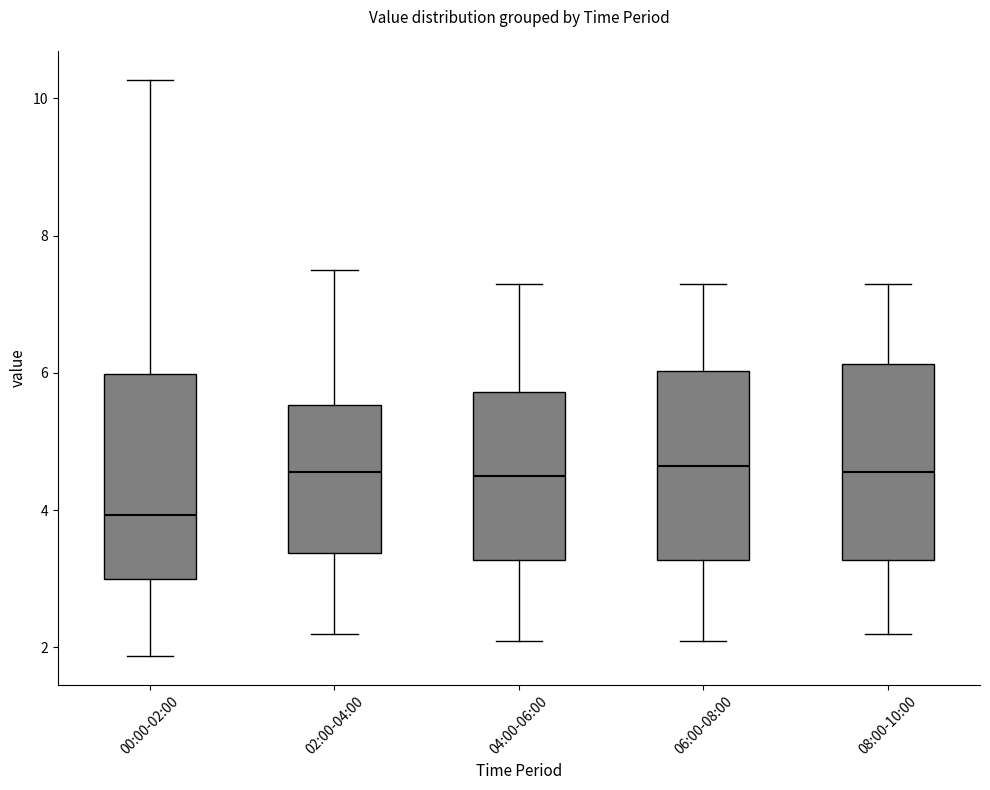

Where does the median line of the box for 08:00-10:00 sit on the y-axis? The values are not printed on the chart, so give them approximately, as read against the axis.

4.6